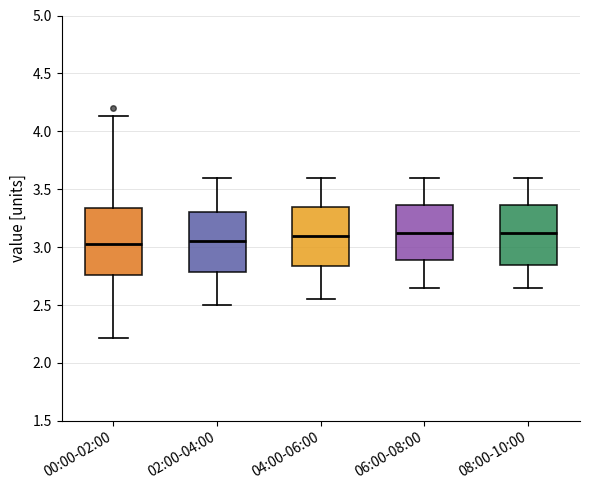

Where is the upper edge of the box for 04:00-06:00 on the y-axis? The values are not printed on the chart, so give them approximately, as read against the axis.

3.35